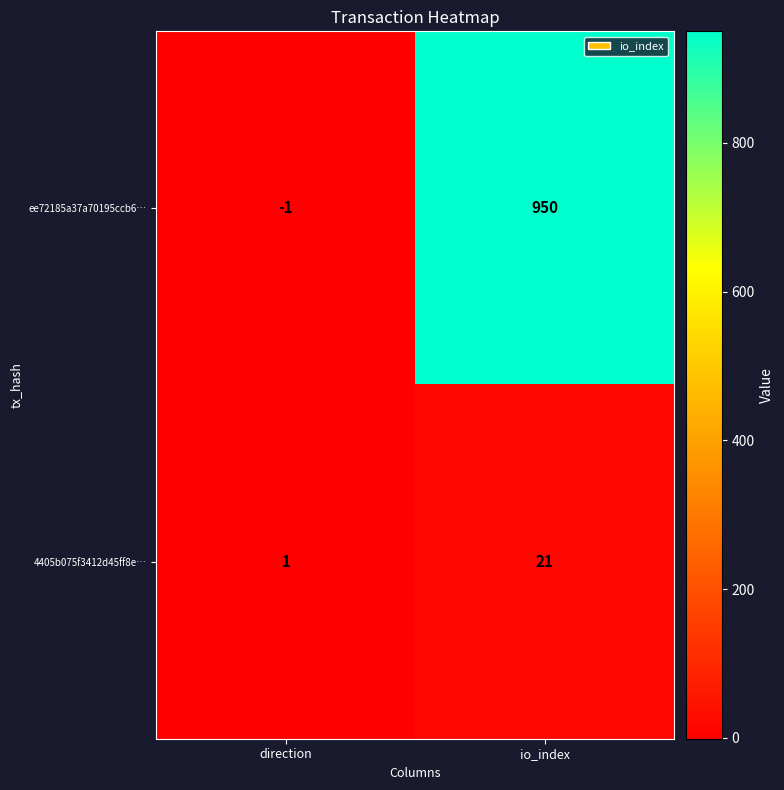

What is the greatest value displayed?

950